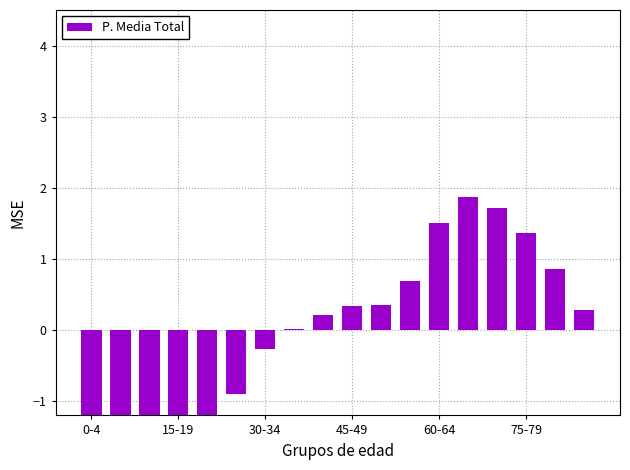

Reading left to right, what are all the values shown in this chart?

-1.6	-1.6	-1.6	-1.6	-1.6	-0.9	-0.3	0.0	0.2	0.3	0.3	0.7	1.5	1.9	1.7	1.4	0.9	0.3